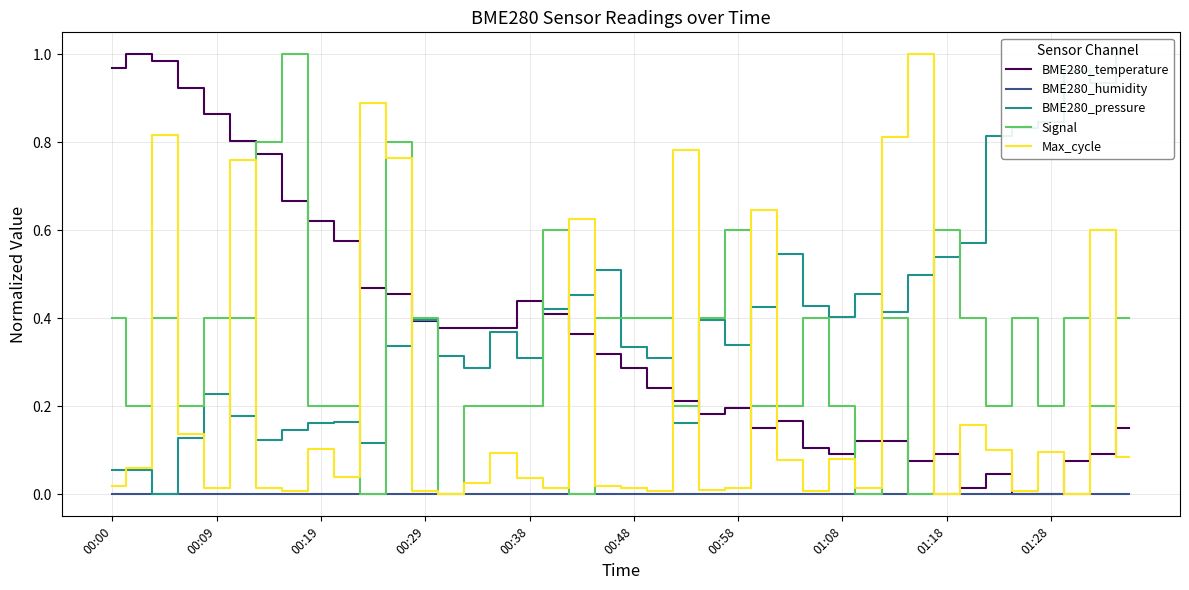

The BME280_temperature series shows 0.1 at 01:08. True or false?

True